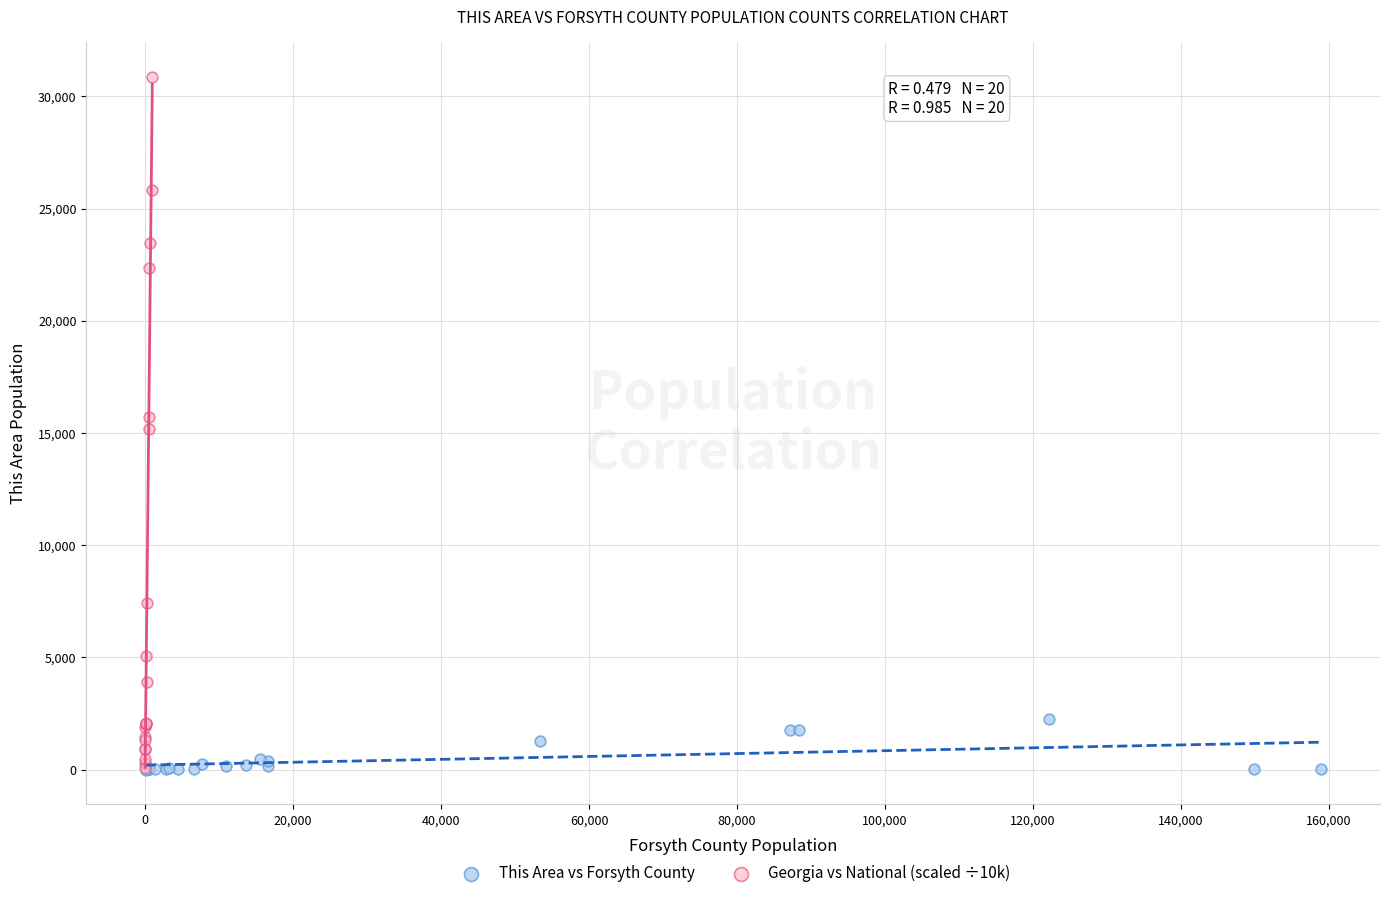

Which series has the widest spread of Y values?

Georgia vs National (scaled ÷10k)